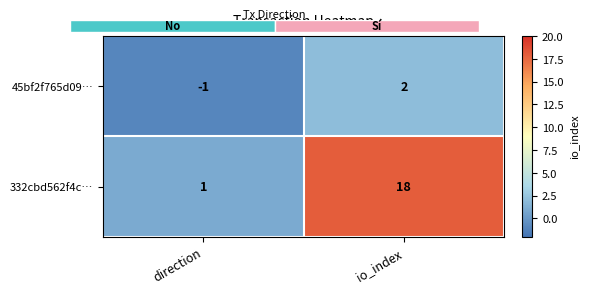

Reading left to right, transcribe all the data shown in this chart.

45bf2f765d09…: direction=-1	io_index=2
332cbd562f4c…: direction=1	io_index=18